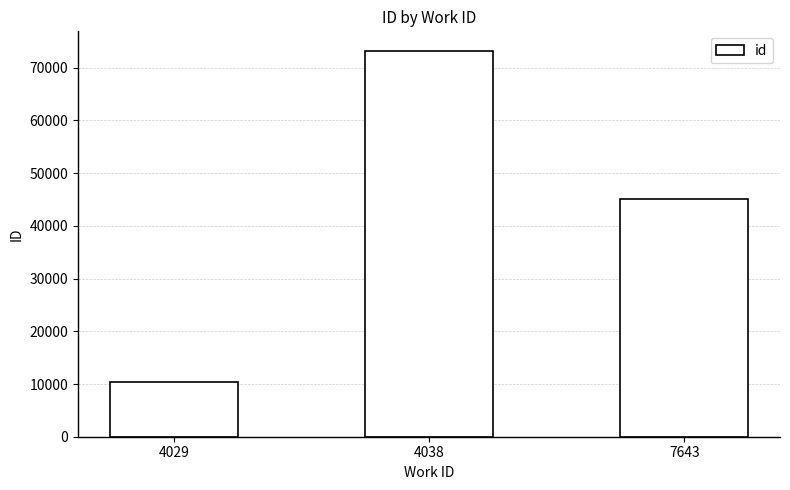

Are the bars horizontal?

No